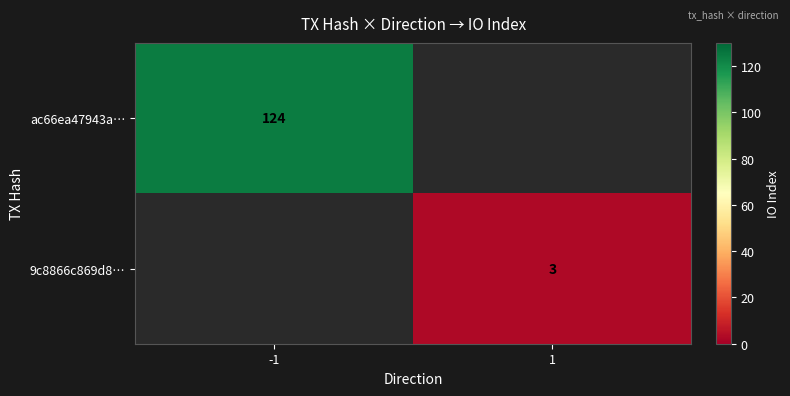

The ac66ea47943a… series shows 124 at -1. True or false?

True